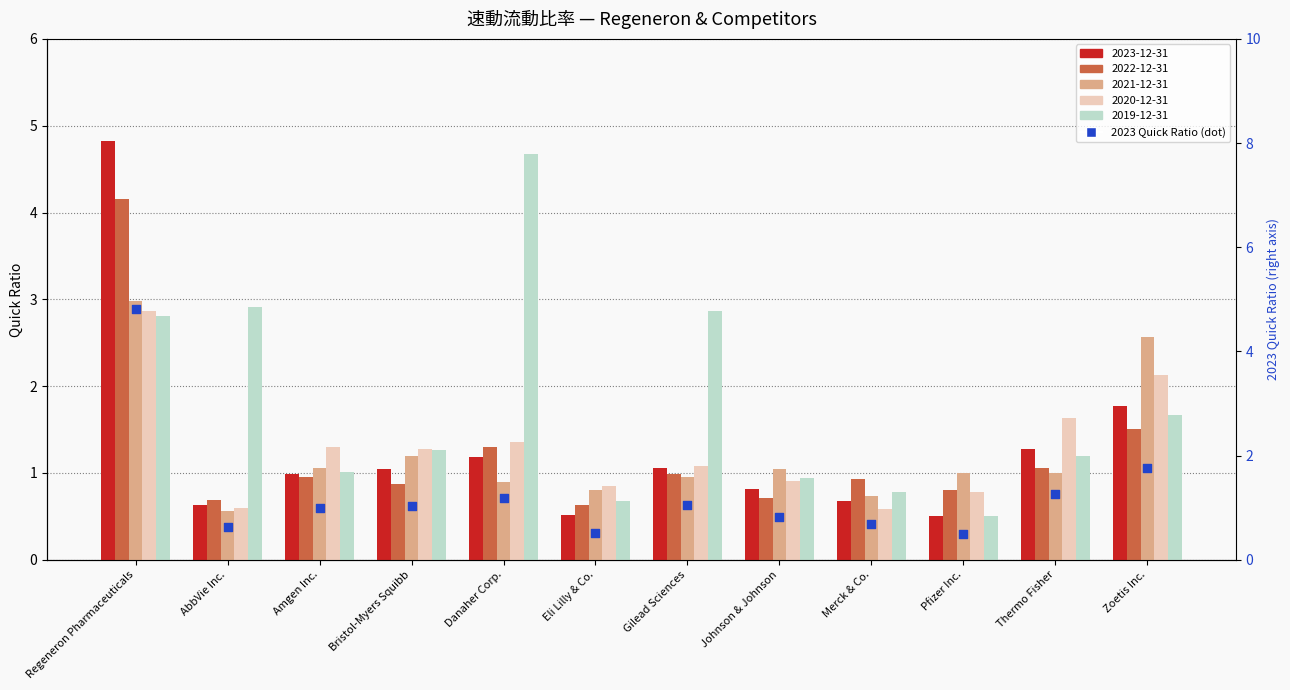

What is the change in value from Johnson & Johnson to Merck & Co.?

-0.1